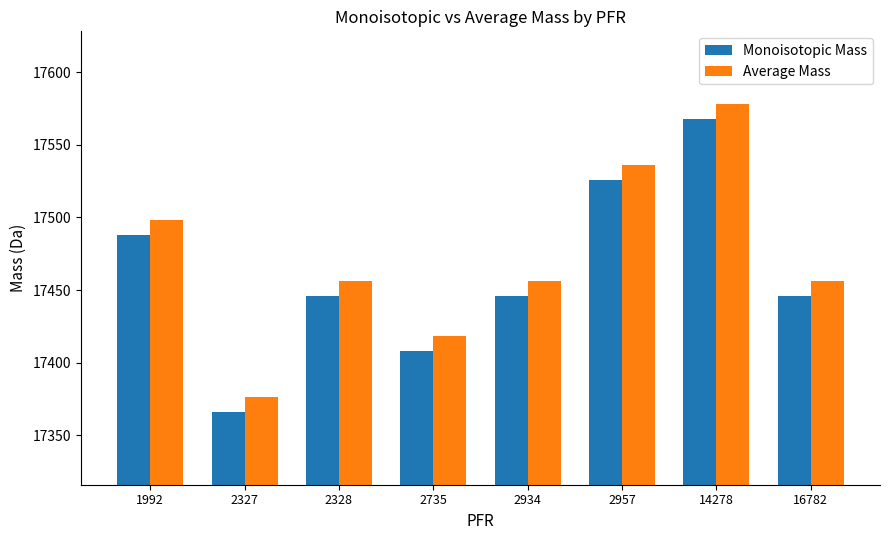

The value of Monoisotopic Mass at 16782 is 4885.3. True or false?

False